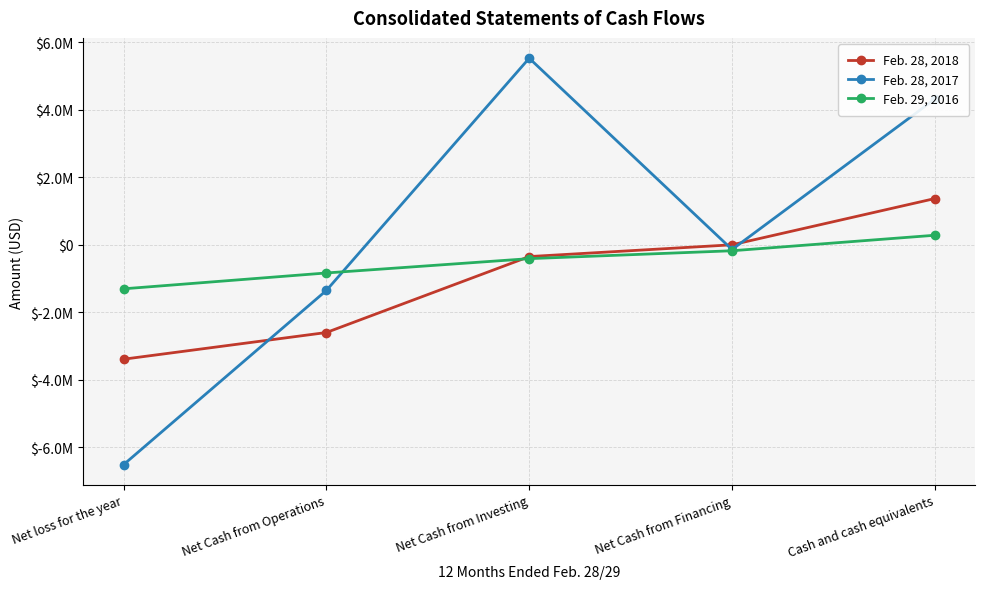

List the series in order of their overall mean, highest first.

Feb. 28, 2017, Feb. 29, 2016, Feb. 28, 2018